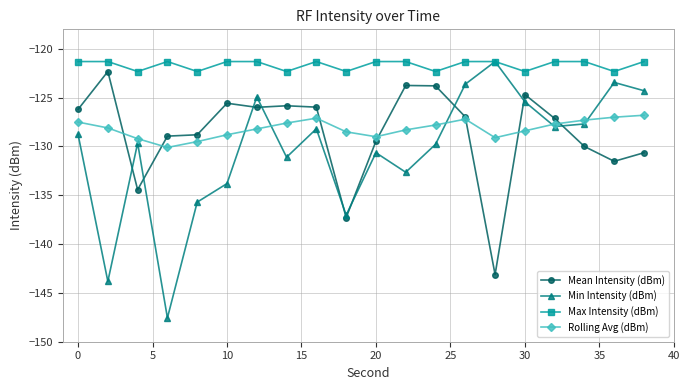

Which series has the widest spread of values?

Min Intensity (dBm)